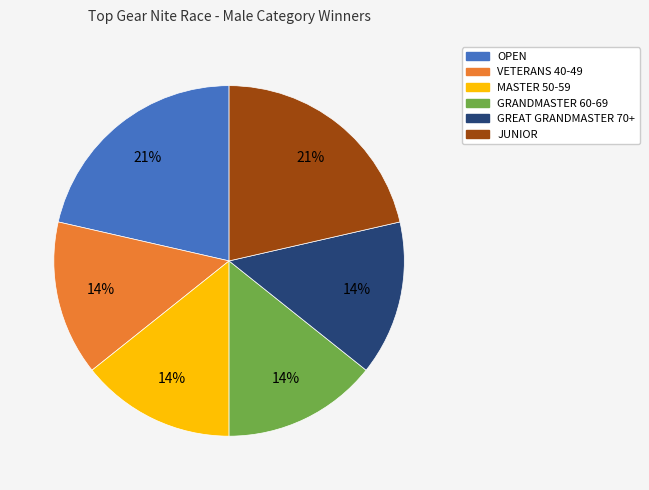

Count the number of slices in the pie.

6